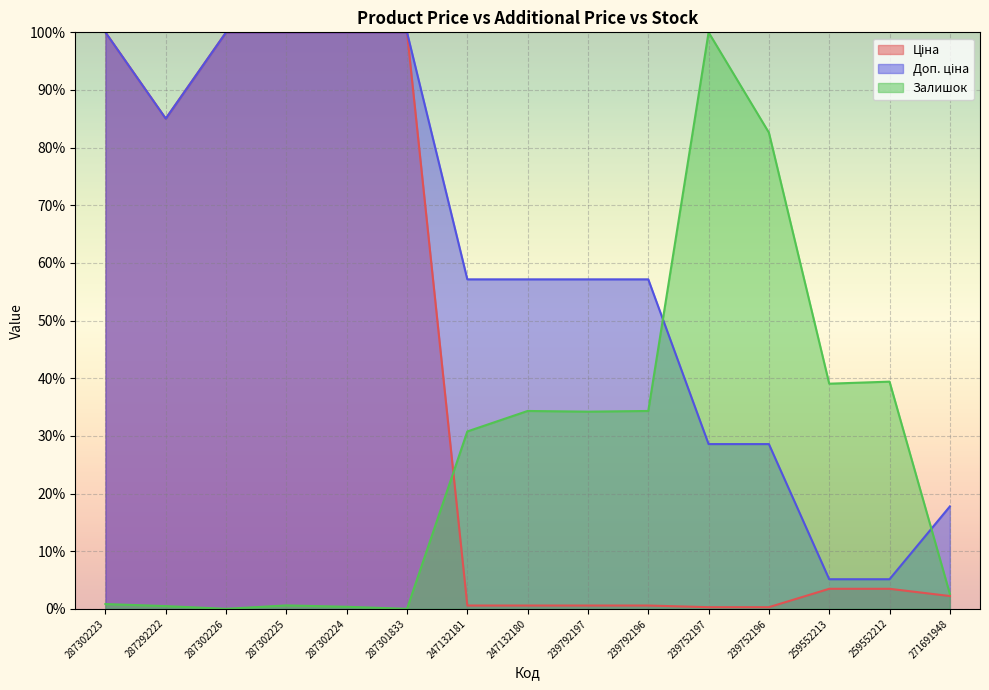

The value of Залишок at 287302225 is 0.6. True or false?

True